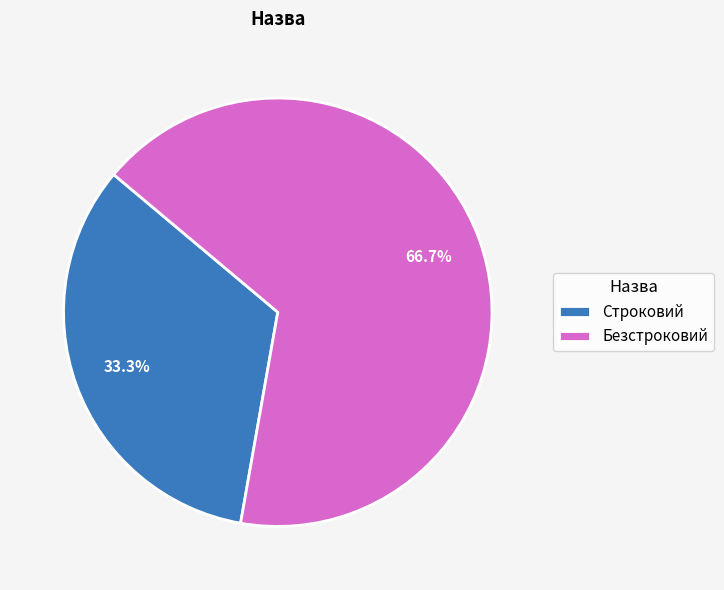

Does any single category account for the majority?

Yes